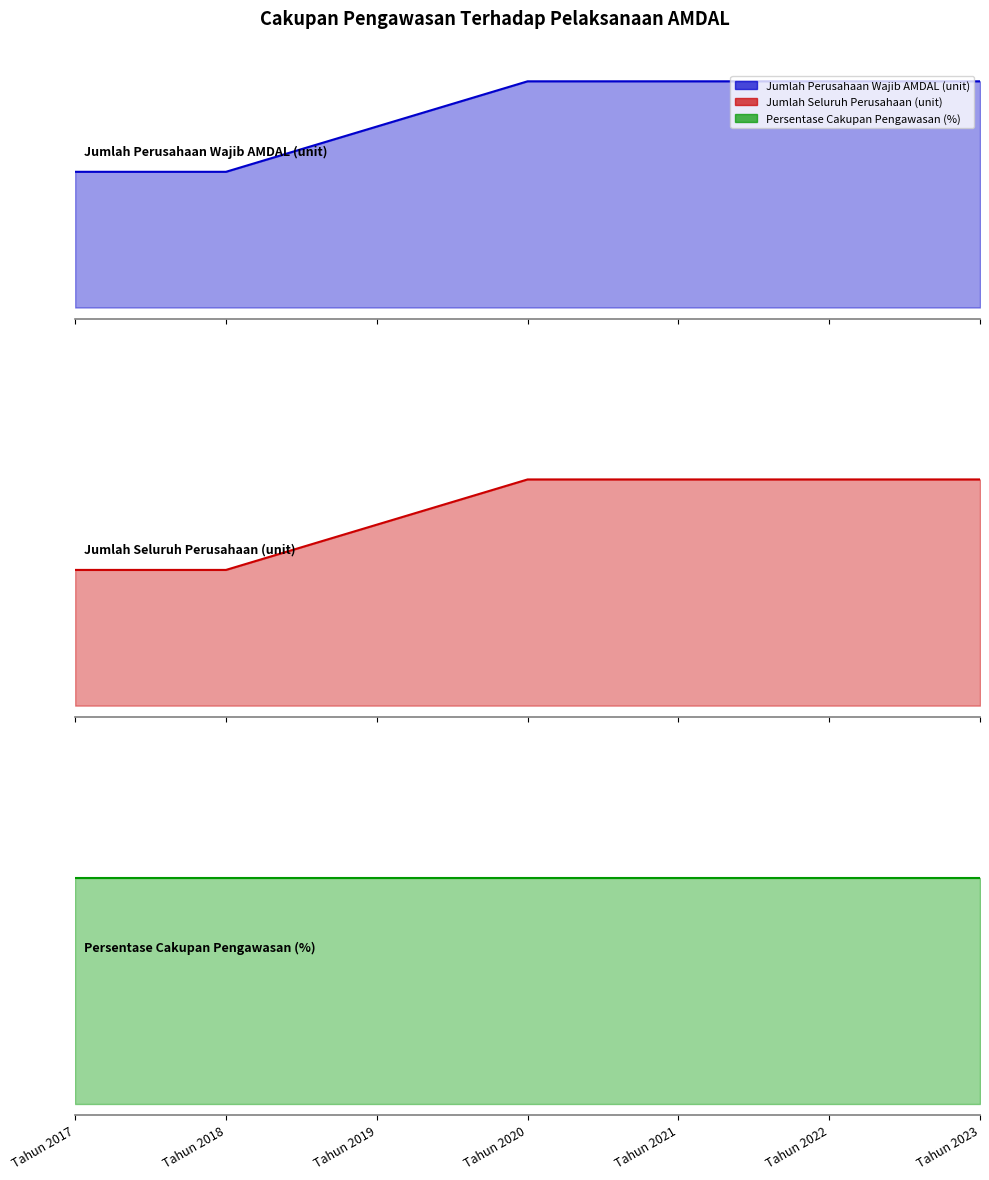

What is the minimum value shown in the chart?

6